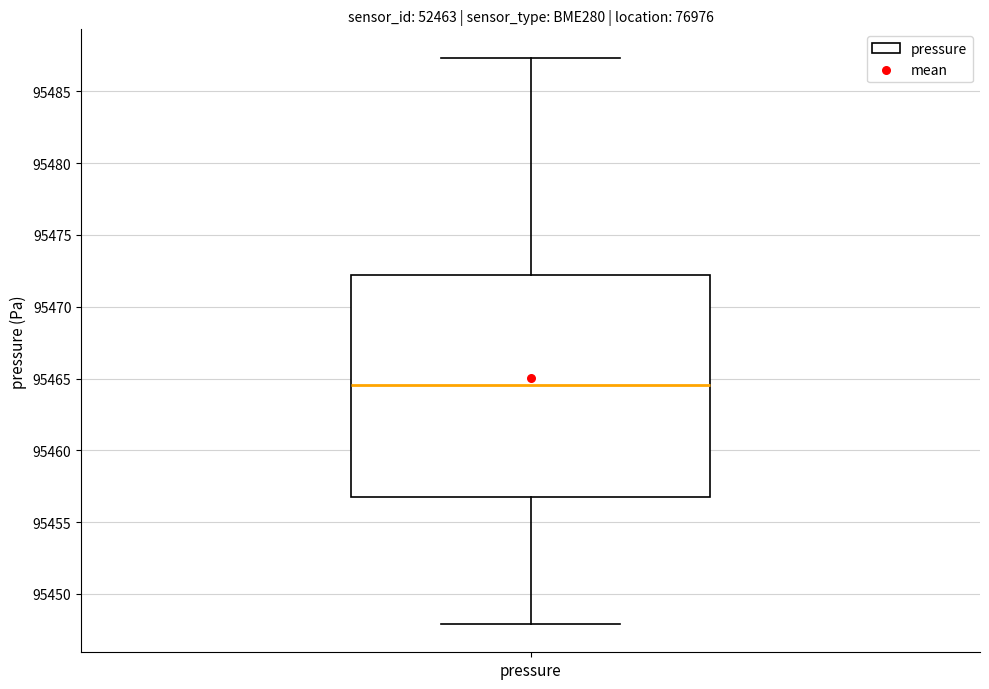

Transcribe this box plot: give where the median line is, the range the box spans, and where the two whiskers end, as read against the y-axis. The values are not printed on the chart, so give them approximately, as read against the axis.

median 95464.5, box 95457.0 to 95472.0, whiskers 95448.0 to 95487.5